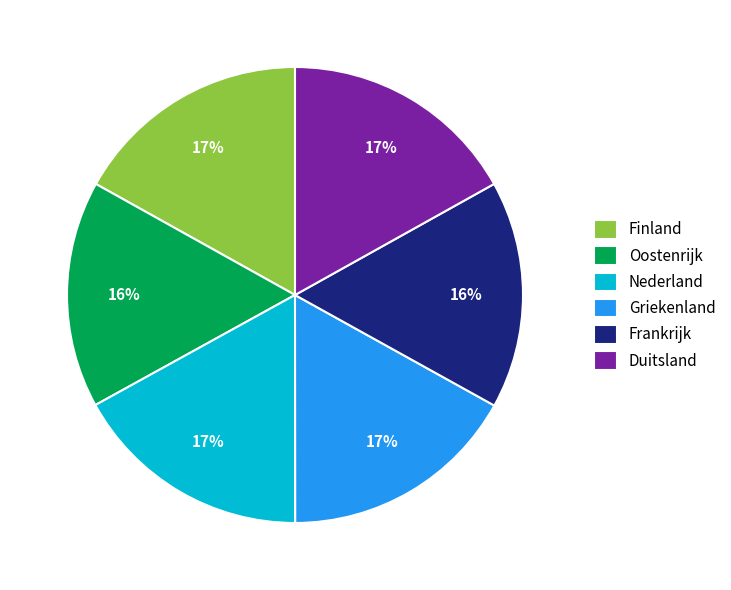

True or false: Nederland accounts for 32% of the total.

False